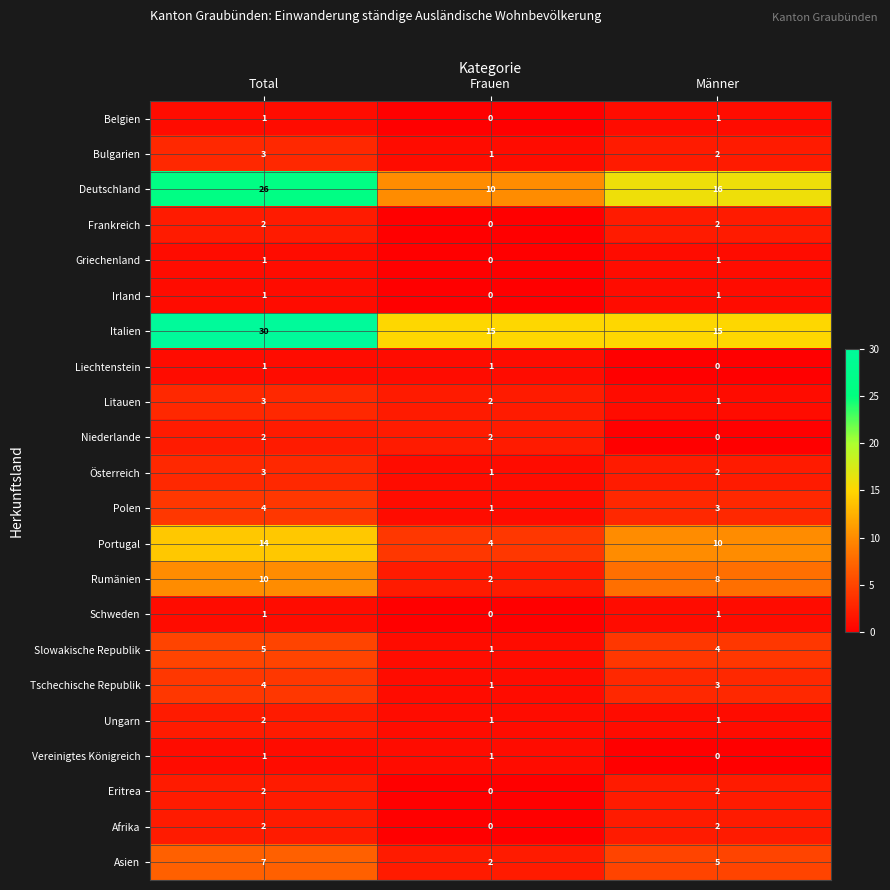

Which label corresponds to the largest value in the chart?

Total